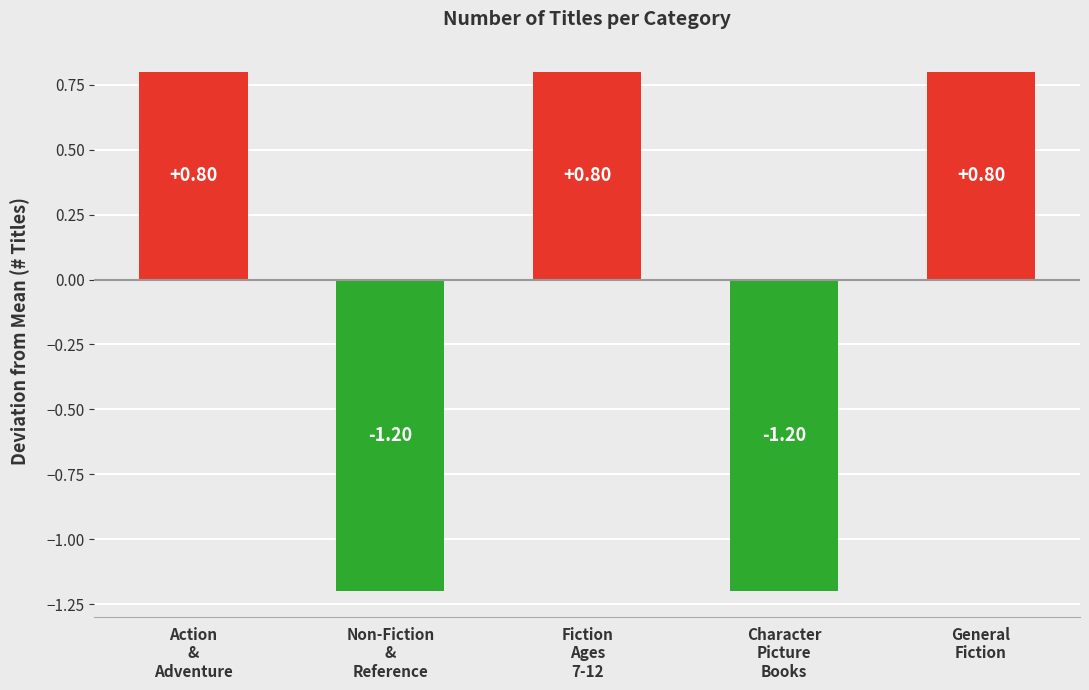

Are the bars grouped side by side (vs. stacked)?

No